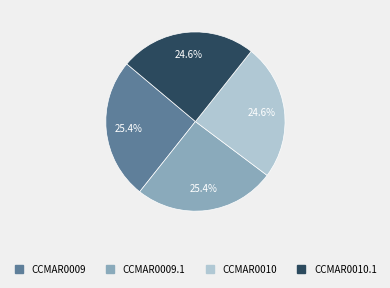

Is there any slice that represents more than half of the pie?

No